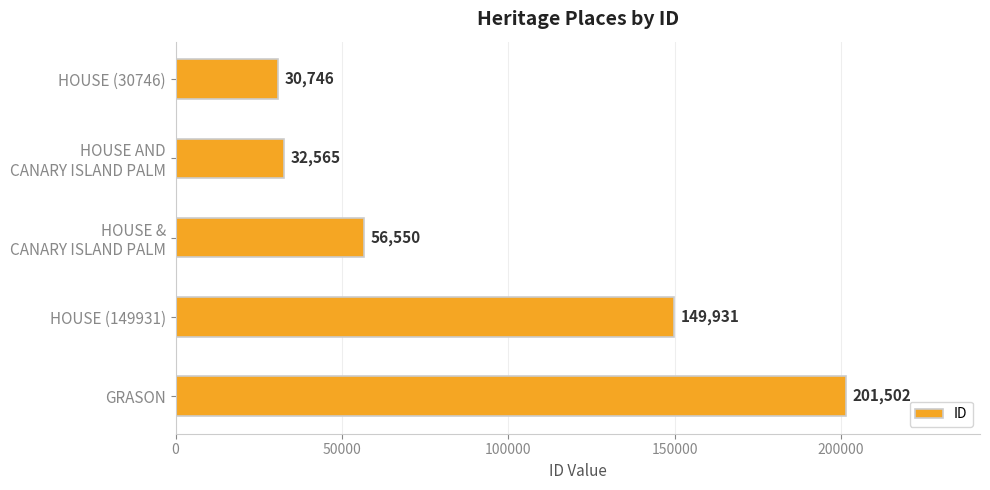

At which category does the chart reach its peak across all series?

GRASON